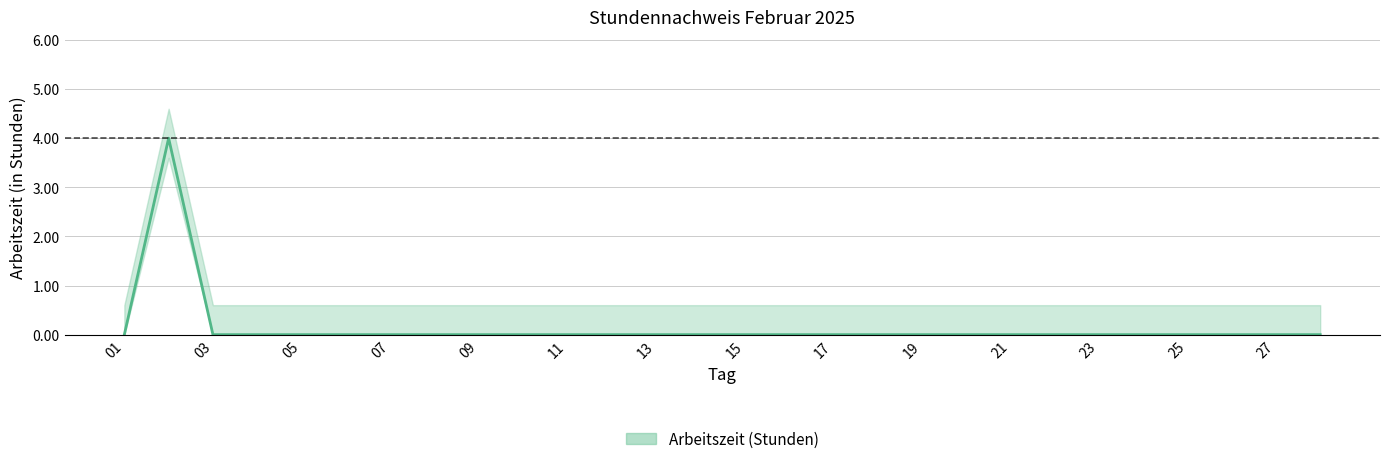

True or false: the data shows 2 at 13.

False